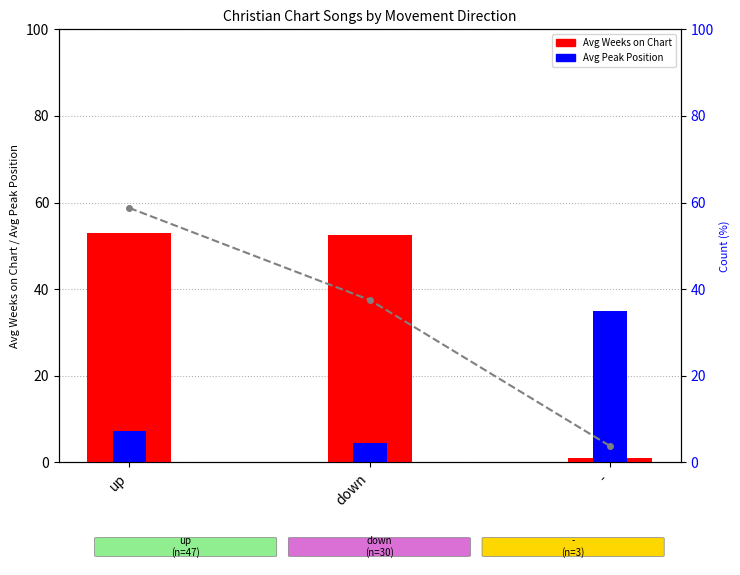

Between up and down, which is larger?

up